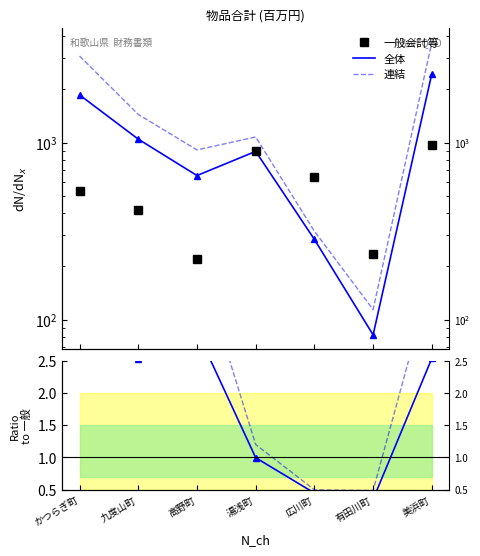

Reading left to right, extract all data points from this chart.

一般会計等: かつらぎ町=534.0	九度山町=414.0	高野町=220.0	湯浅町=898.0	広川町=637.0	有田川町=235.0	美浜町=967.0
全体: かつらぎ町=1862.0	九度山町=1047.0	高野町=652.0	湯浅町=893.0	広川町=284.0	有田川町=82.0	美浜町=2453.0
連結: かつらぎ町=3089.0	九度山町=1445.0	高野町=910.0	湯浅町=1077.0	広川町=316.0	有田川町=114.0	美浜町=3698.0
全体/一般: かつらぎ町=3.5	九度山町=2.5	高野町=3.0	湯浅町=1.0	広川町=0.4	有田川町=0.3	美浜町=2.5
連結/一般: かつらぎ町=5.8	九度山町=3.5	高野町=4.1	湯浅町=1.2	広川町=0.5	有田川町=0.5	美浜町=3.8